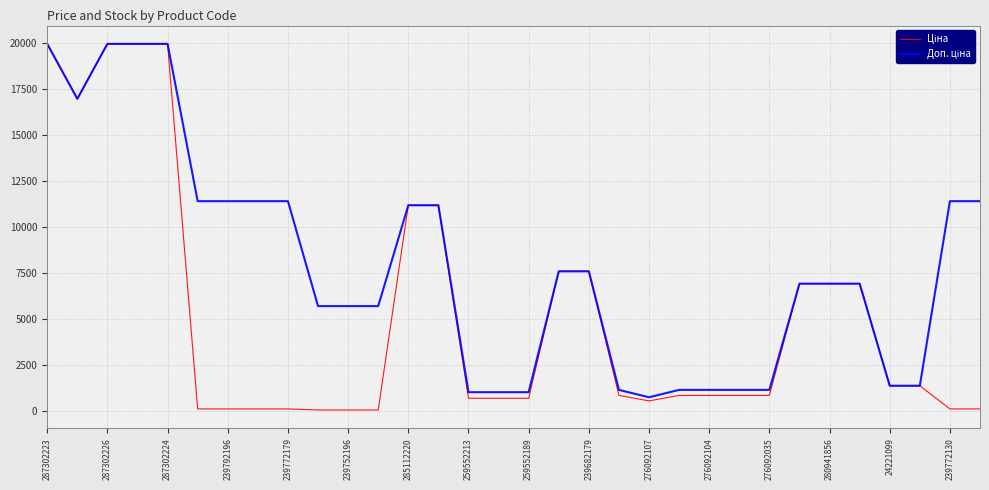

Is this an area chart (filled region under the line)?

No